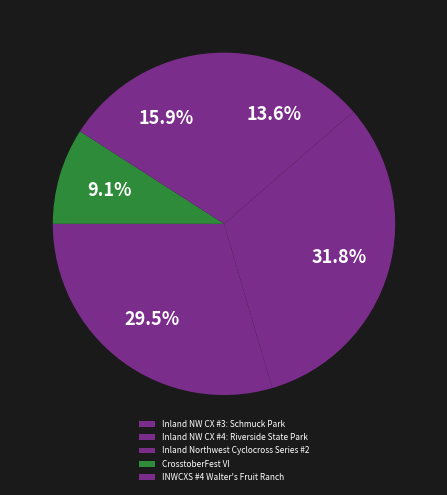

Is it true that CrosstoberFest VI is 1% of the pie?

False